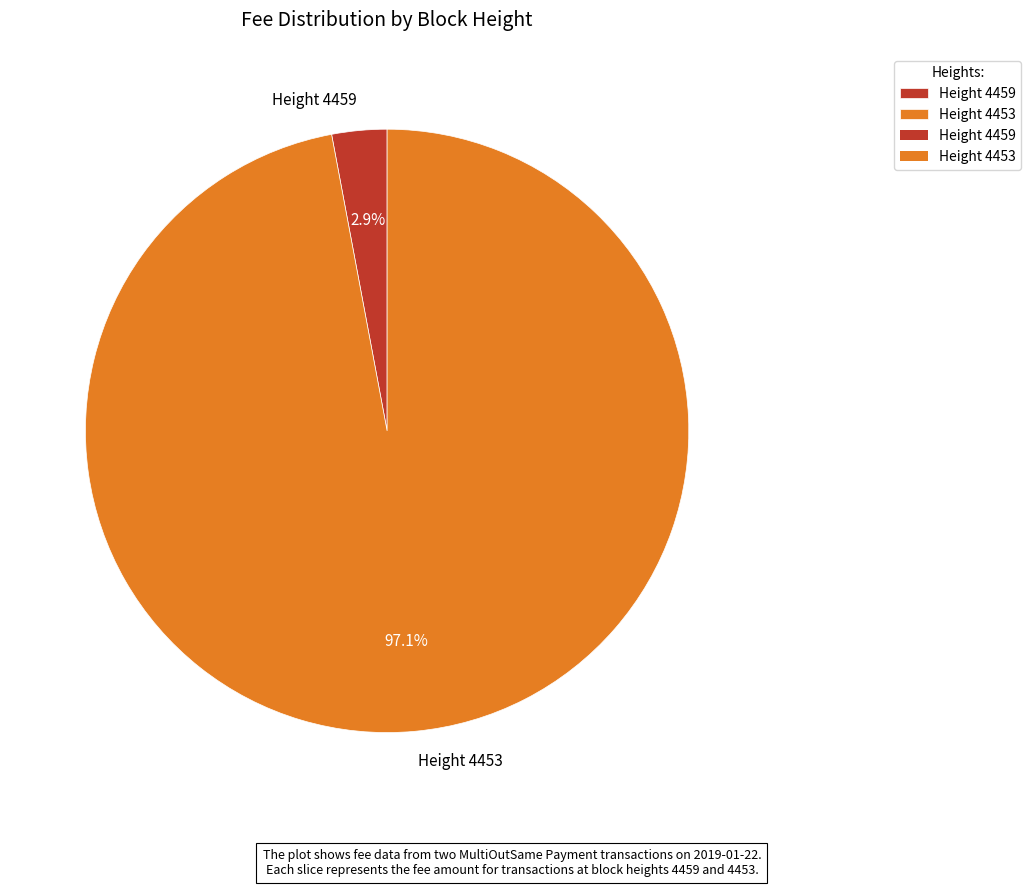

Does any single category account for the majority?

Yes